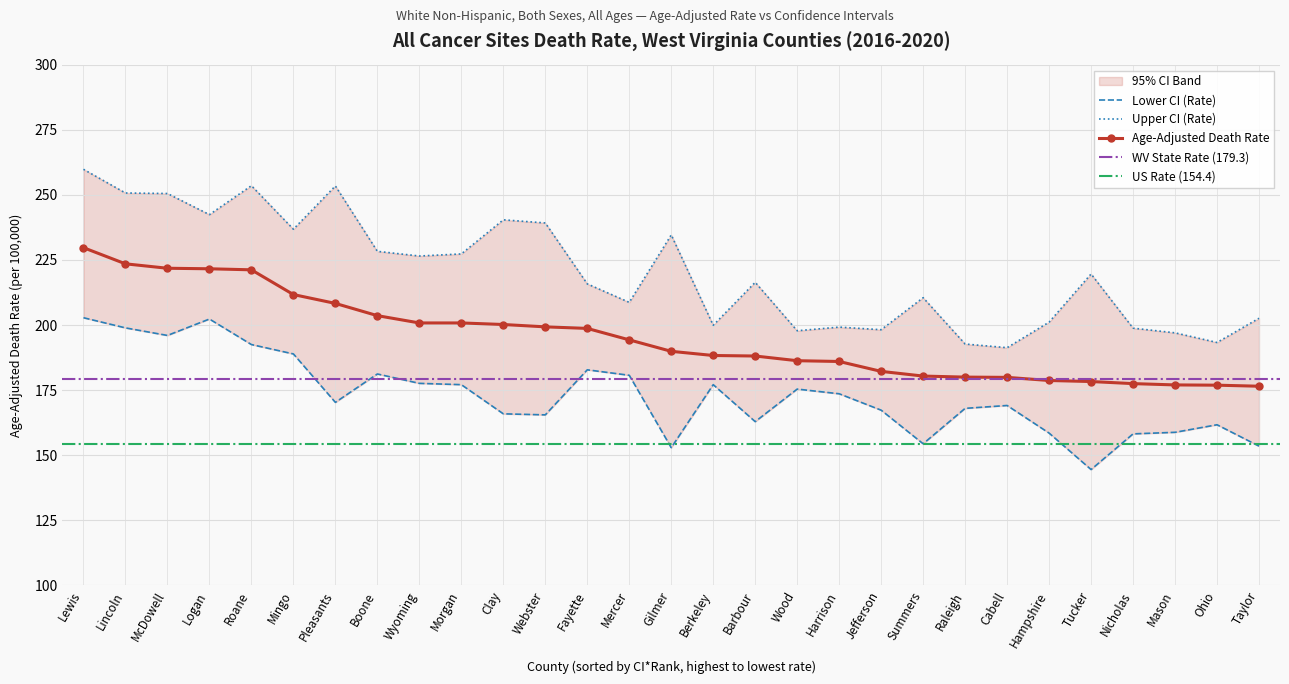

True or false: Lower CI (Rate) and Age-Adjusted Death Rate cross at least once.

False